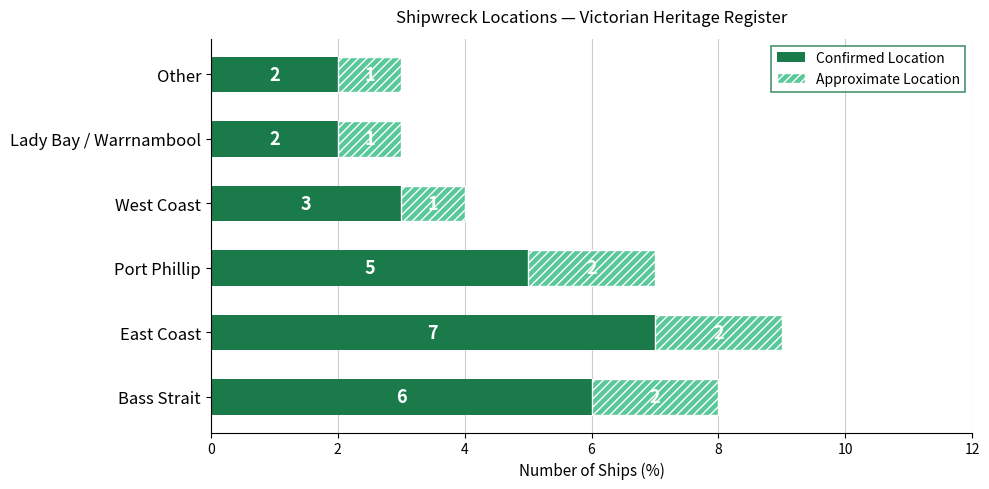

Count the number of data series in this chart.

2